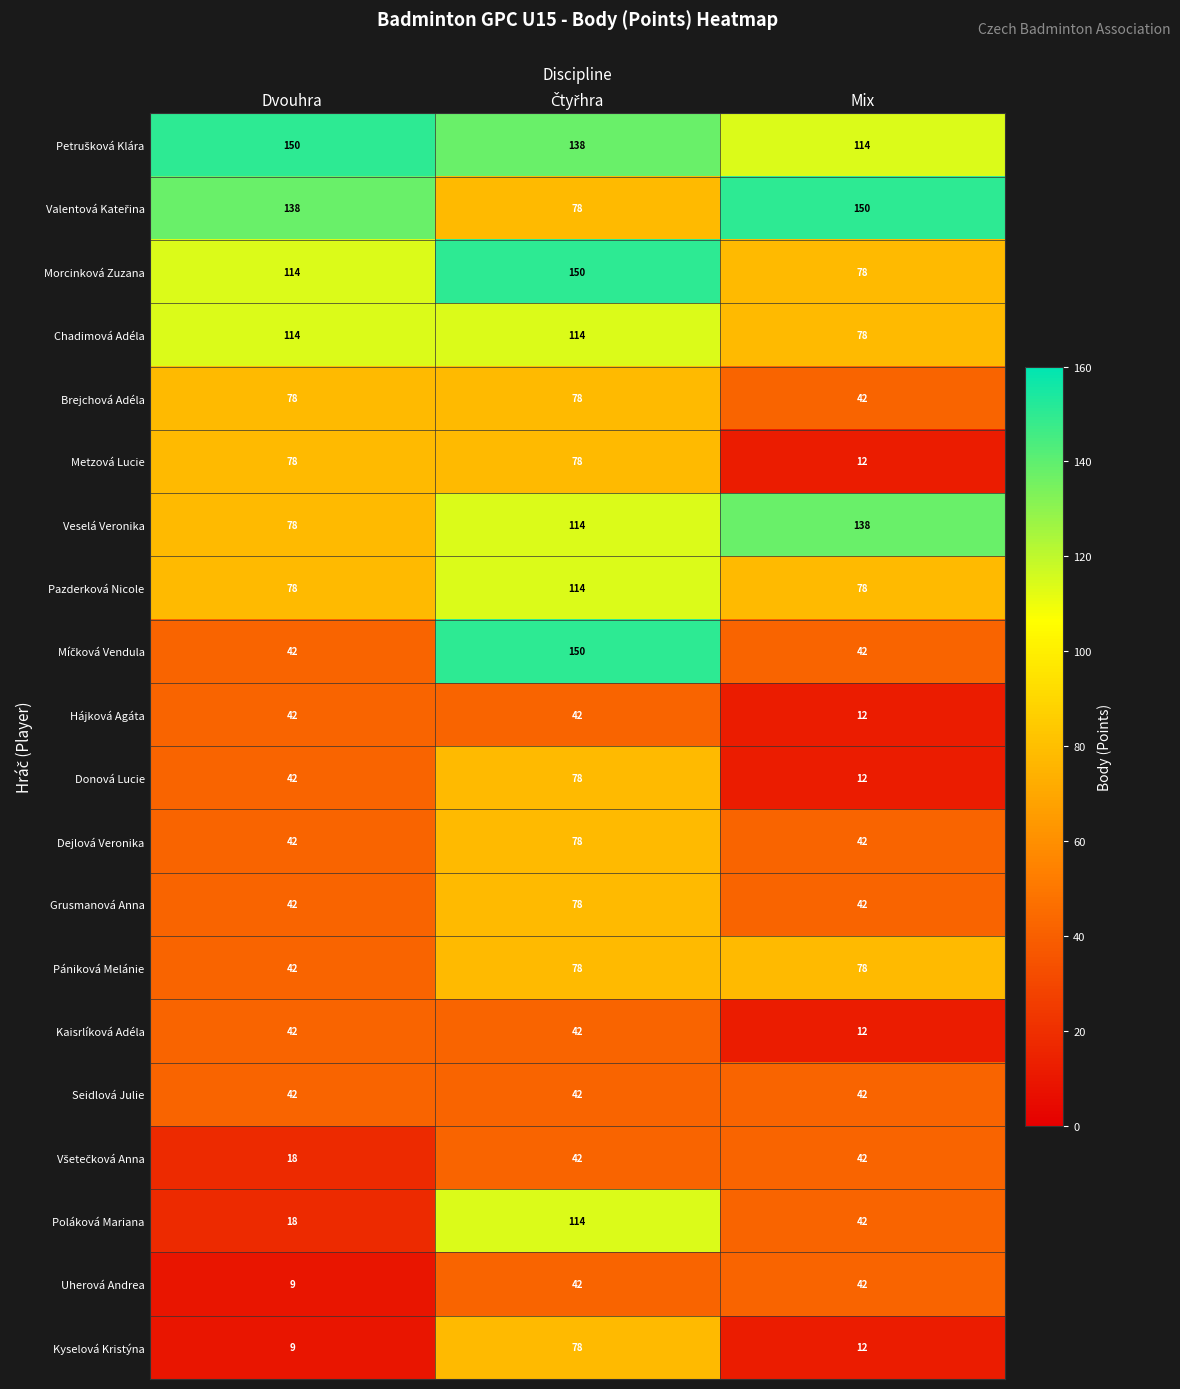

Count the Hájková Agáta values in the range 12 to 42.

3